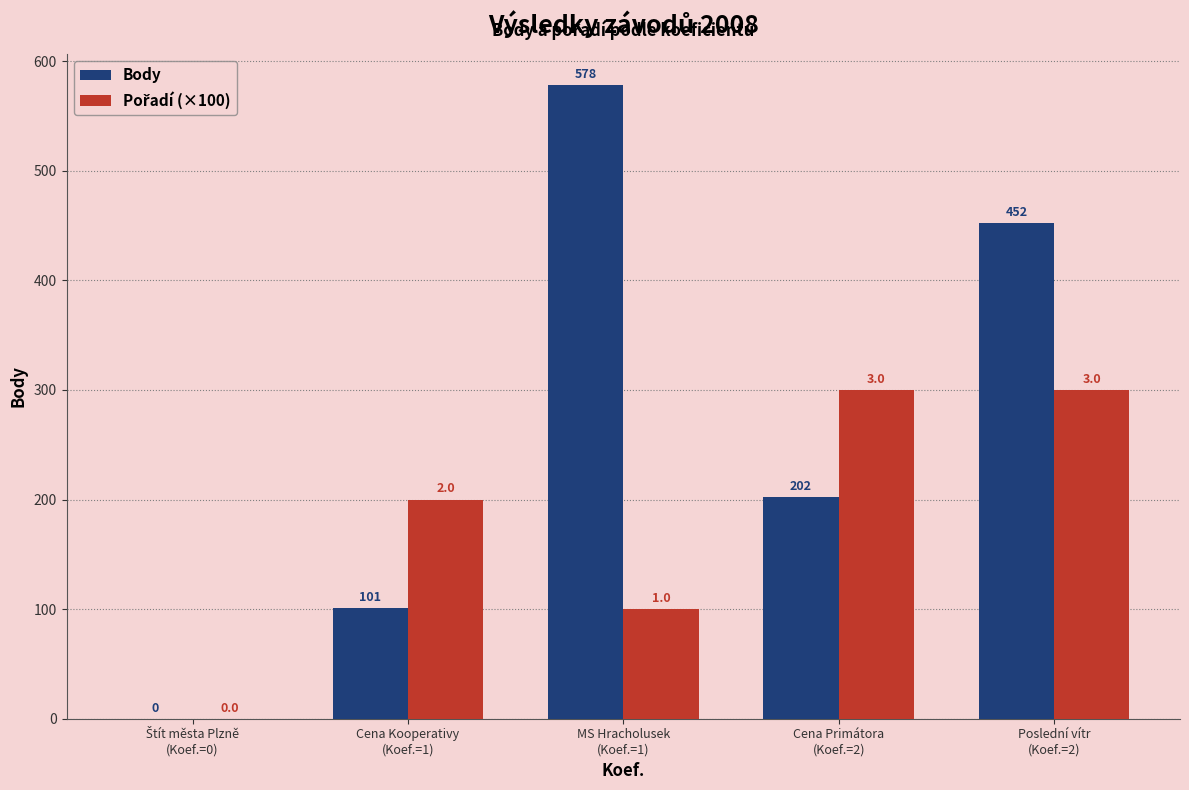

How many Body values are between 101 and 452?

3